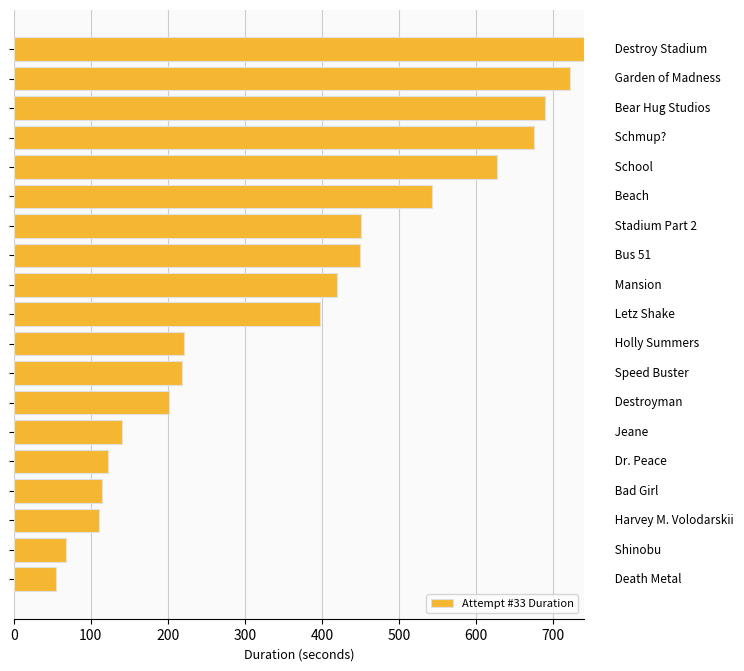

How many bars are there in total?

19